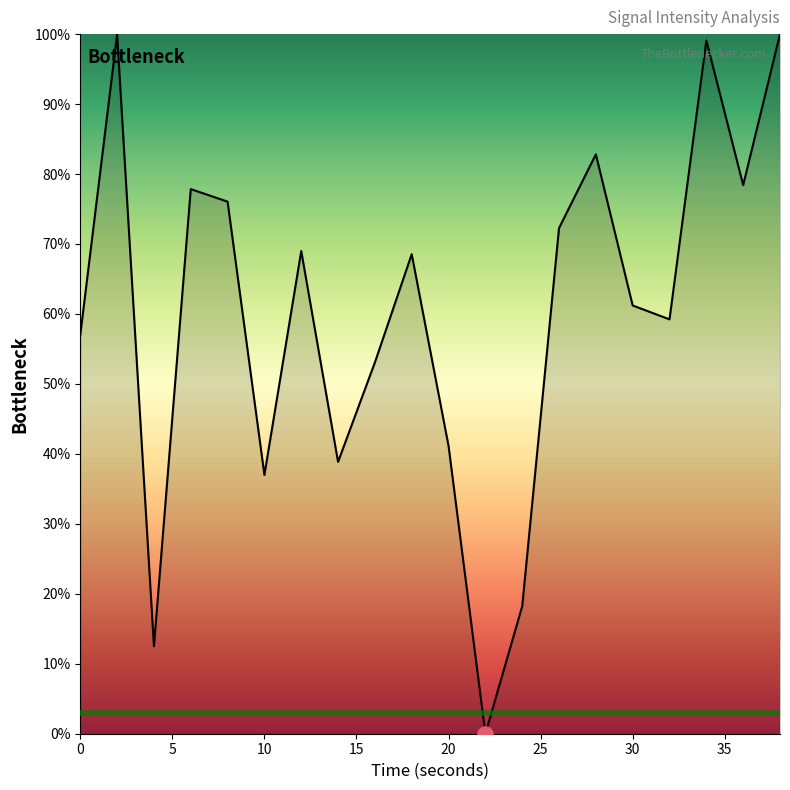

What is the maximum value shown in the chart?

100.0